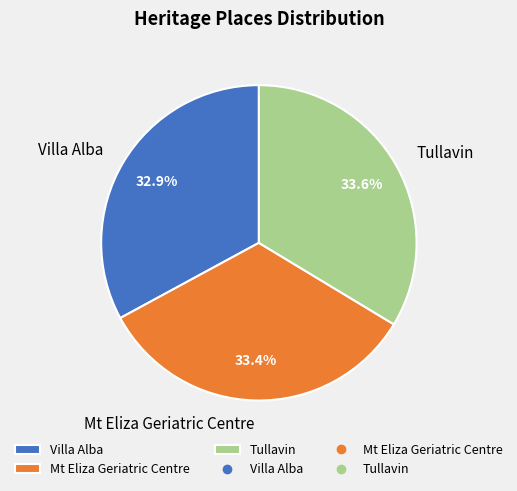

To the nearest percent, what portion does Villa Alba represent?

33%